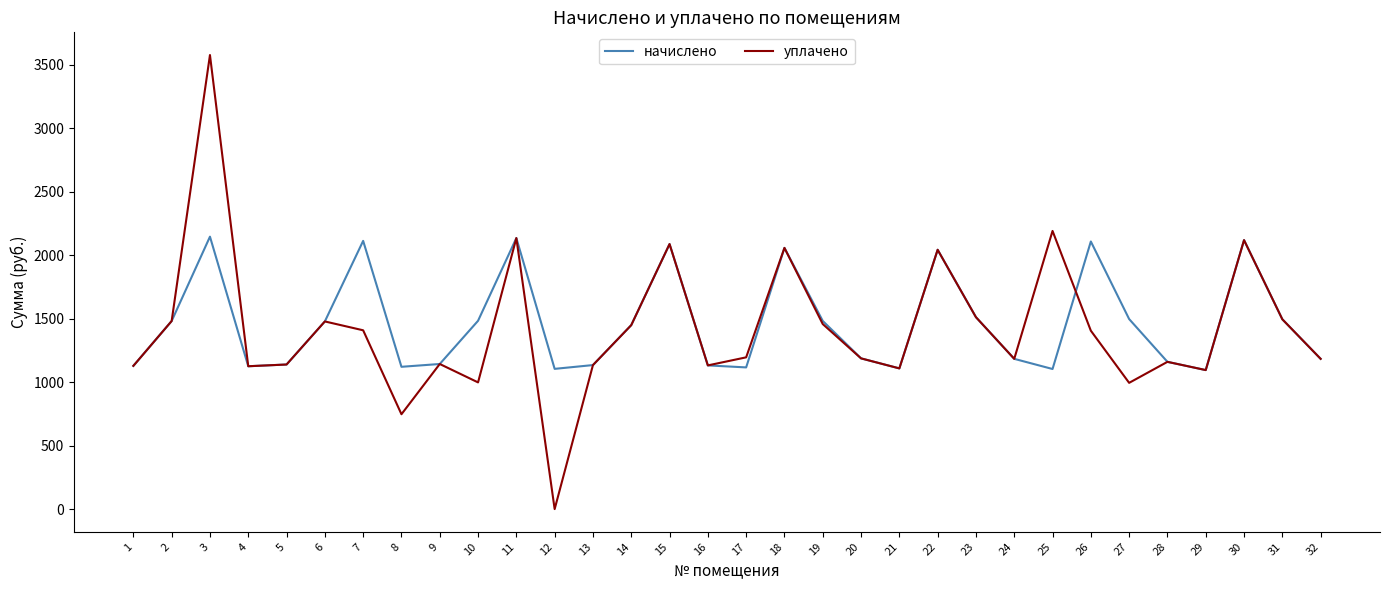

Rank the series by their average value, from highest to lowest.

начислено, уплачено